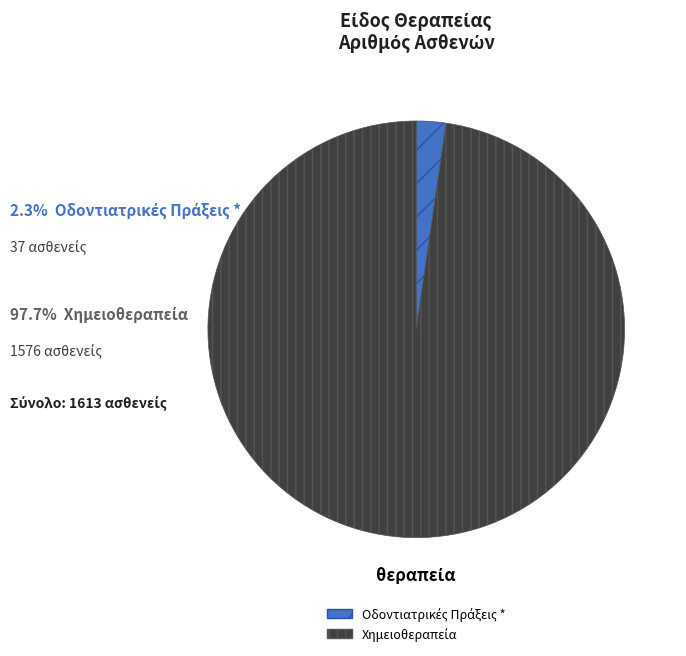

Is there a majority slice in this chart?

Yes